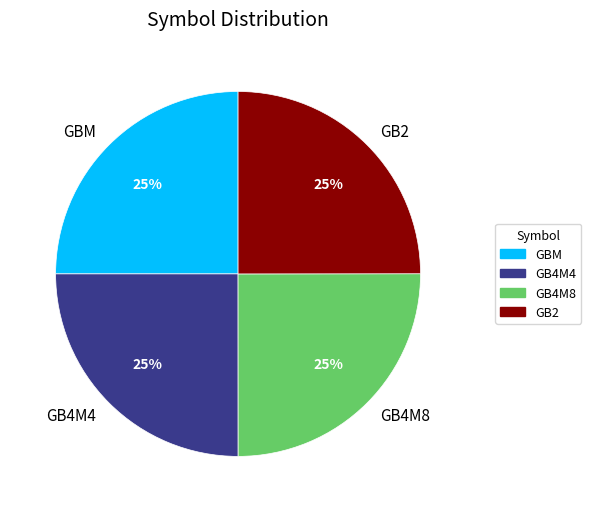

Does any single category account for the majority?

No